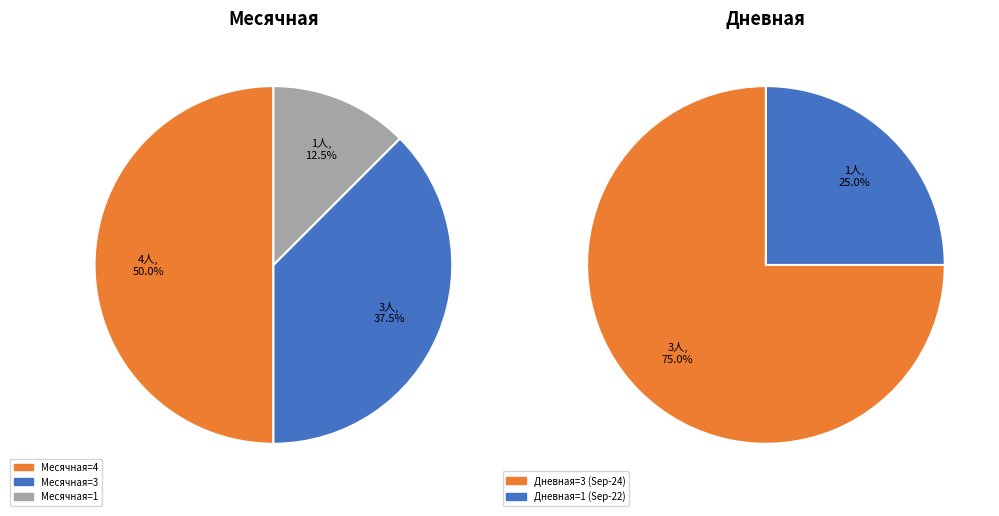

Is it true that 2020-10-21 is 5% of the pie?

False